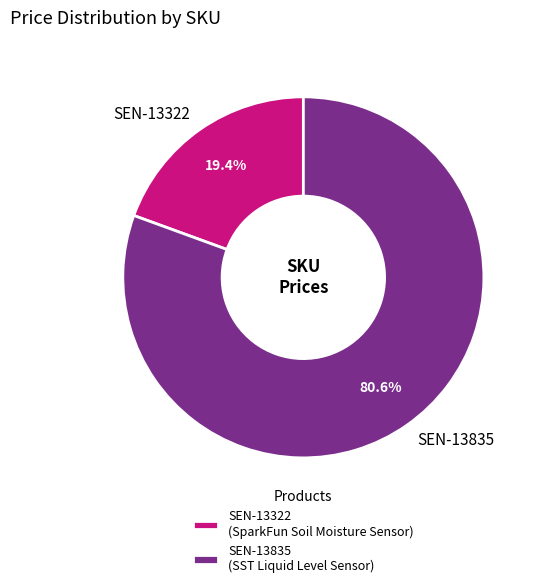

To the nearest percent, what is the average slice percentage?

50%